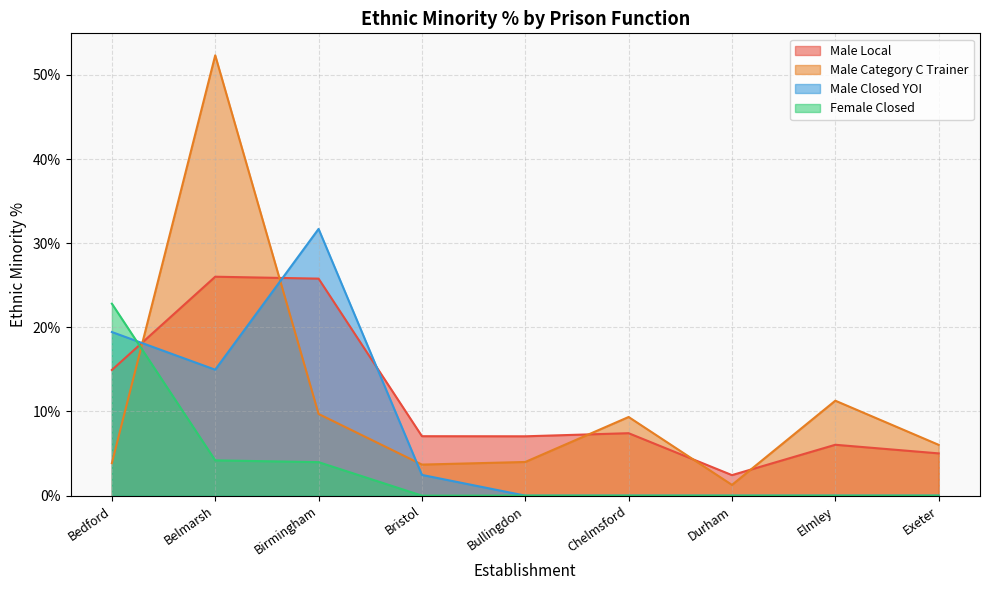

What are all the series names shown in the legend?

Male Local, Male Category C Trainer, Male Closed YOI, Female Closed